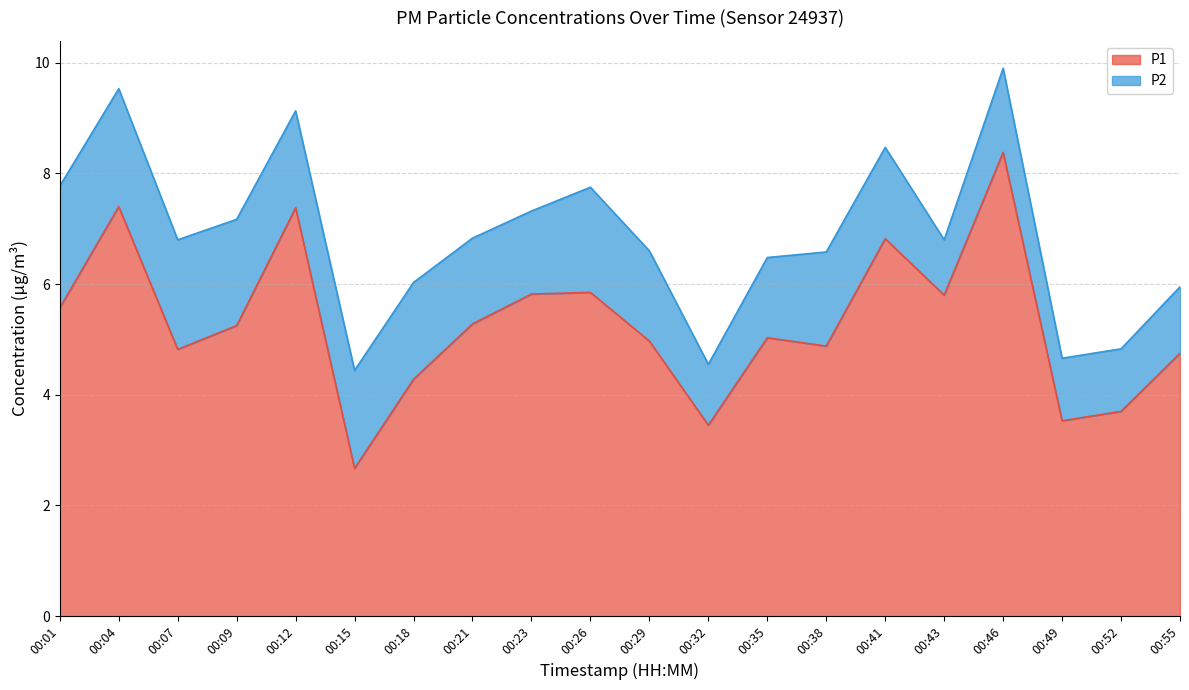

What is the change in value from 00:04 to 00:23?

-1.6